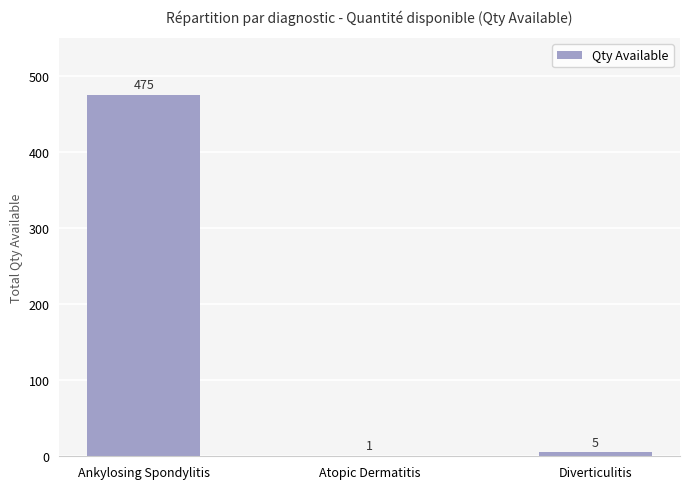

Reading left to right, list all the values displayed in this chart.

475	1	5